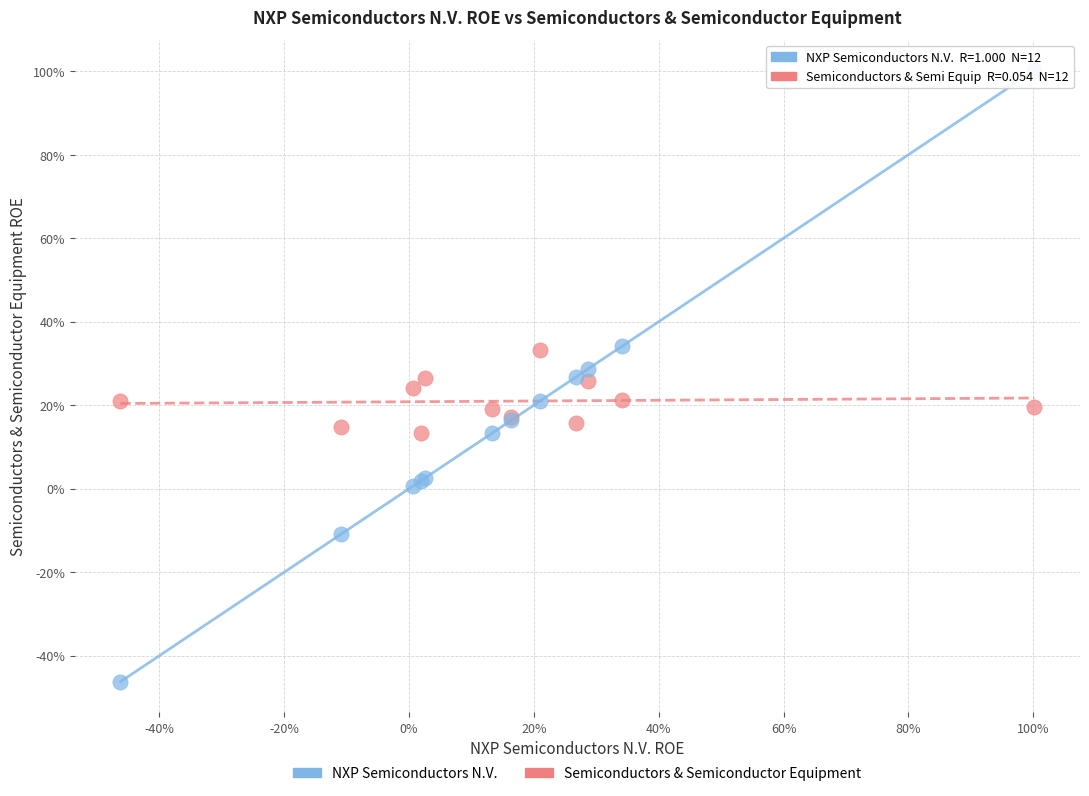

What are all the series names shown in the legend?

NXP Semiconductors N.V., Semiconductors & Semiconductor Equipment